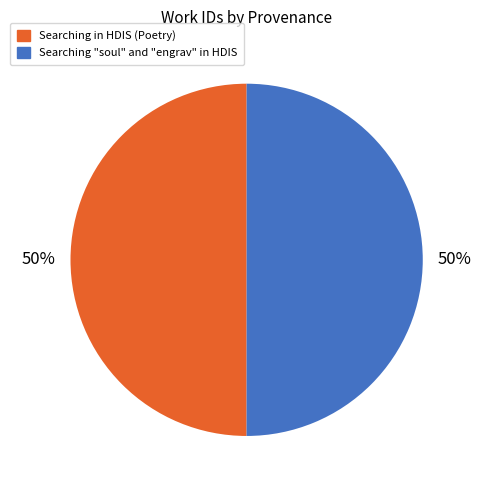

Do Searching "soul" and "engrav" in HDIS and Searching in HDIS (Poetry) together represent more than half of the pie?

Yes